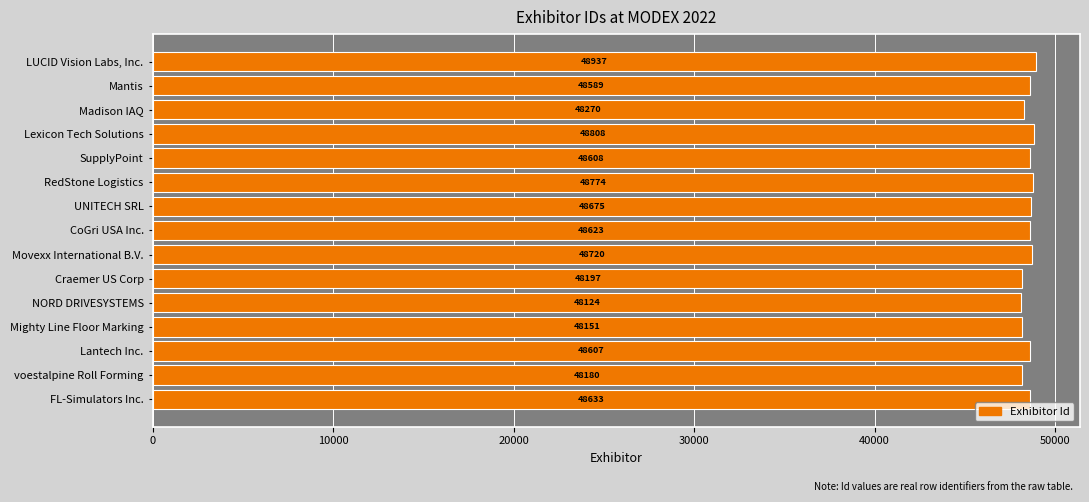

What is the maximum value shown in the chart?

48937